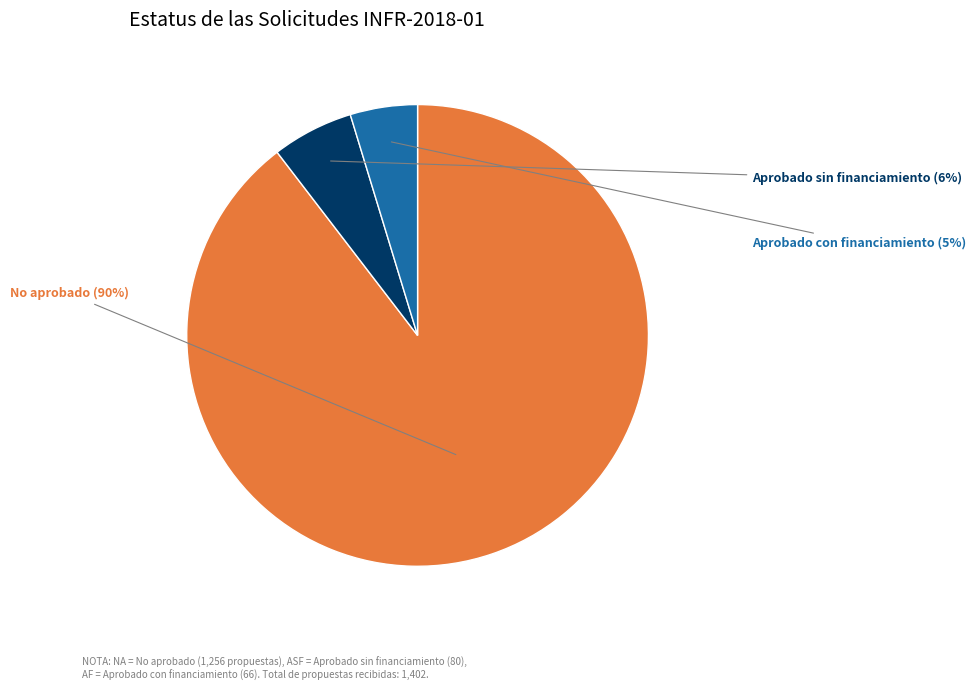

Does any single category account for the majority?

Yes